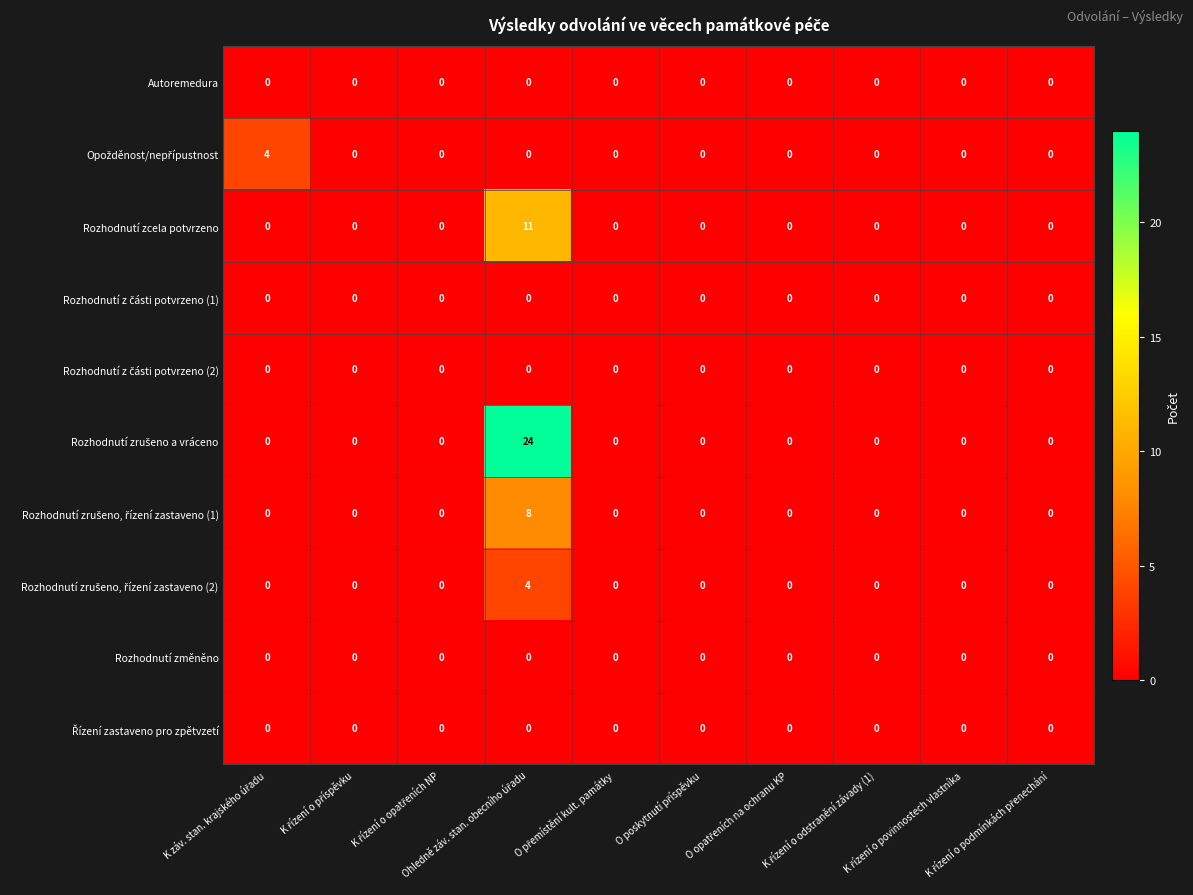

What is the sum of all Rozhodnutí zcela potvrzeno values?

11